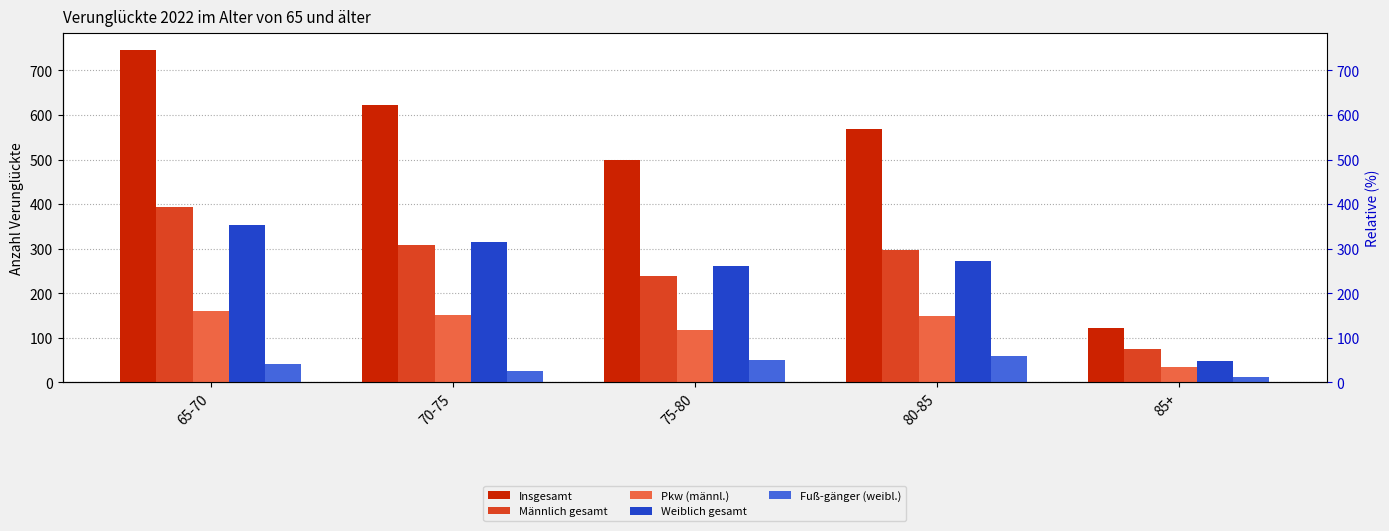

Rank the categories by Männlich gesamt value from lowest to highest.

85+, 75-80, 80-85, 70-75, 65-70